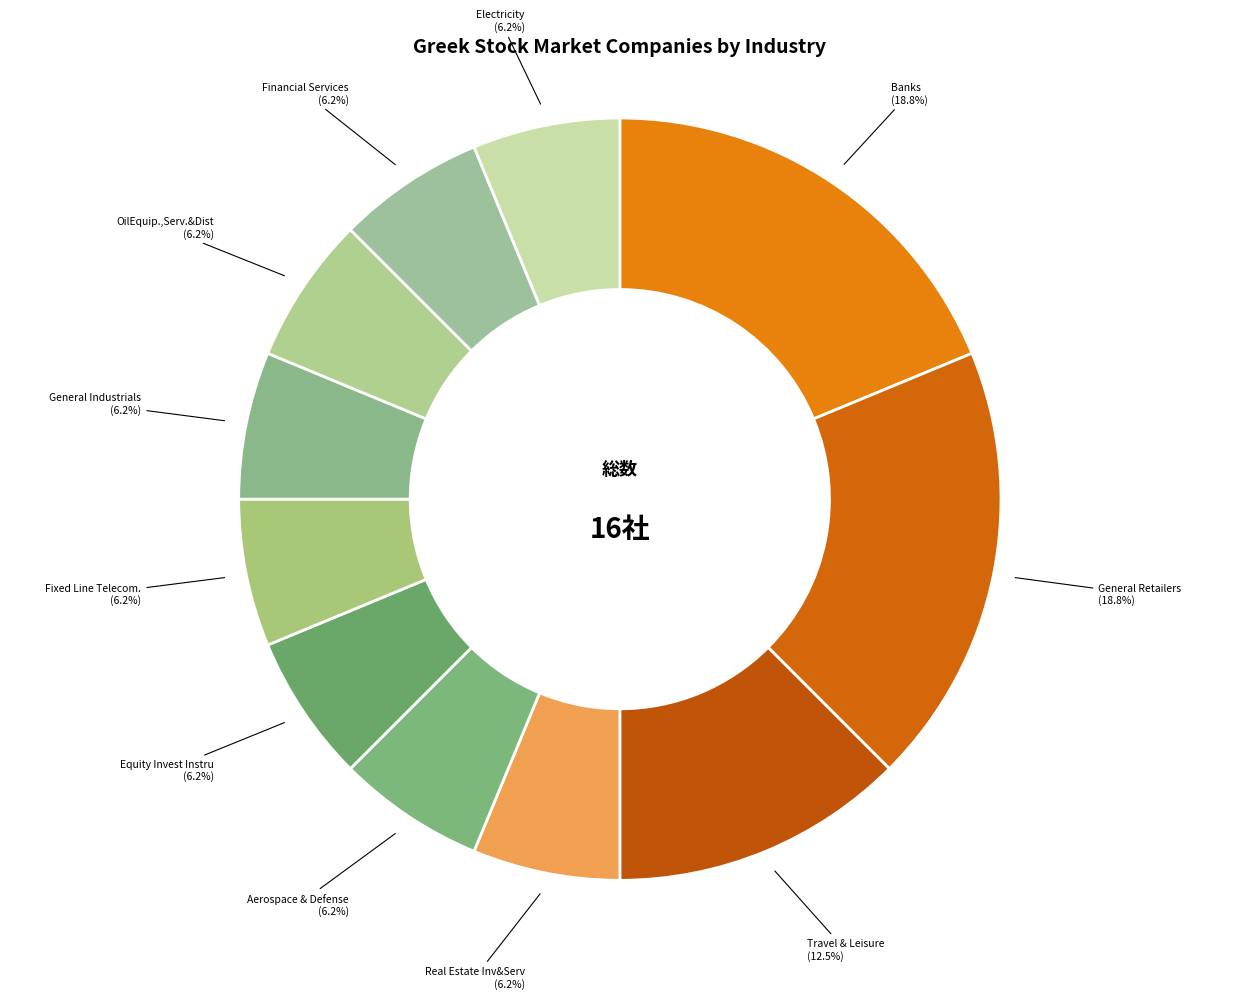

To the nearest percent, what is the average slice percentage?

9%